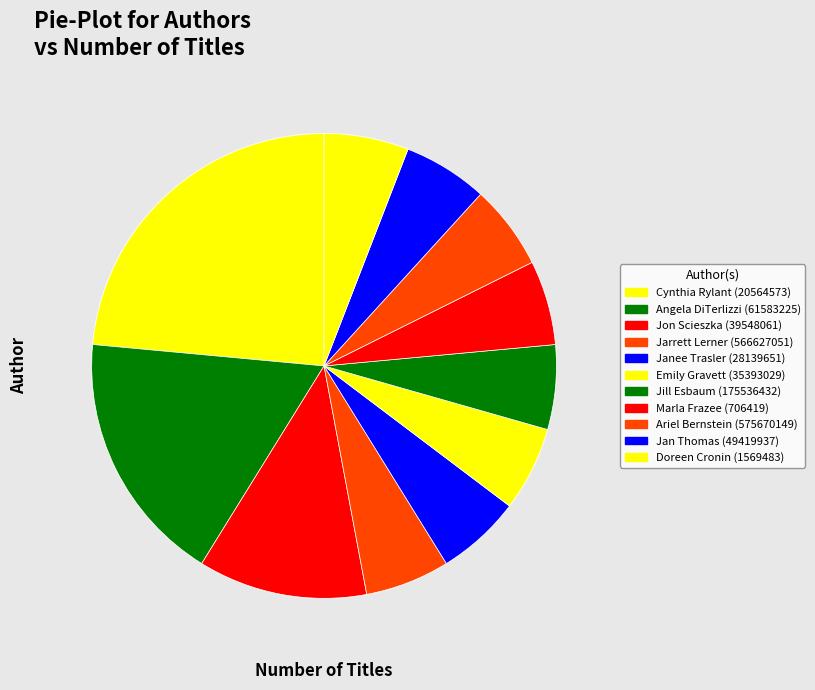

Is Jon Scieszka (39548061) the majority of the pie?

No